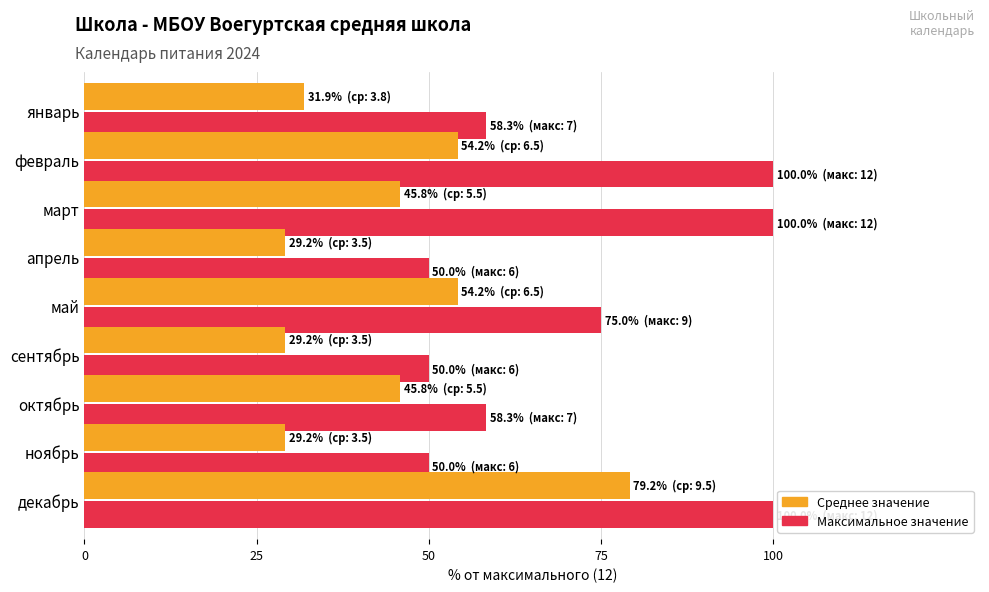

At which label does Среднее значение reach its peak?

декабрь